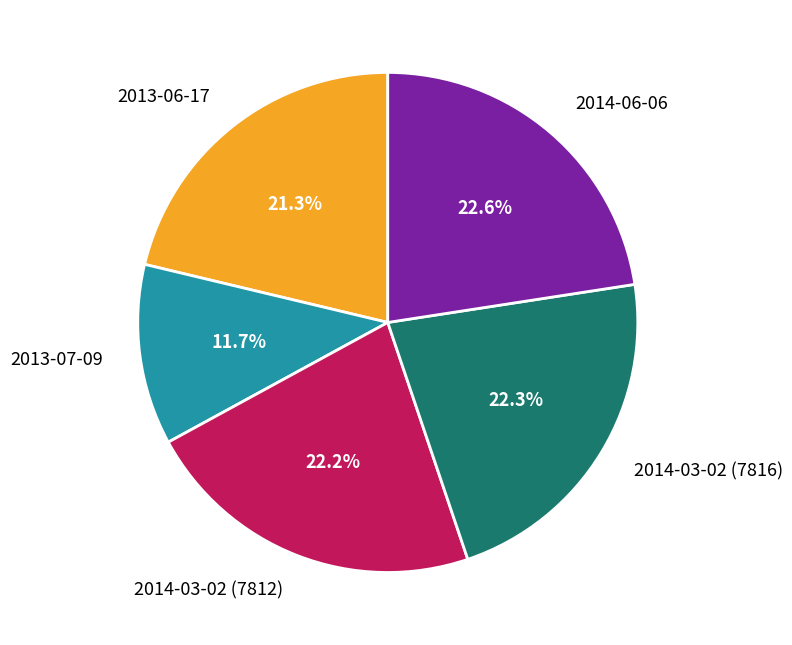

Which slice is the smallest?

2013-07-09